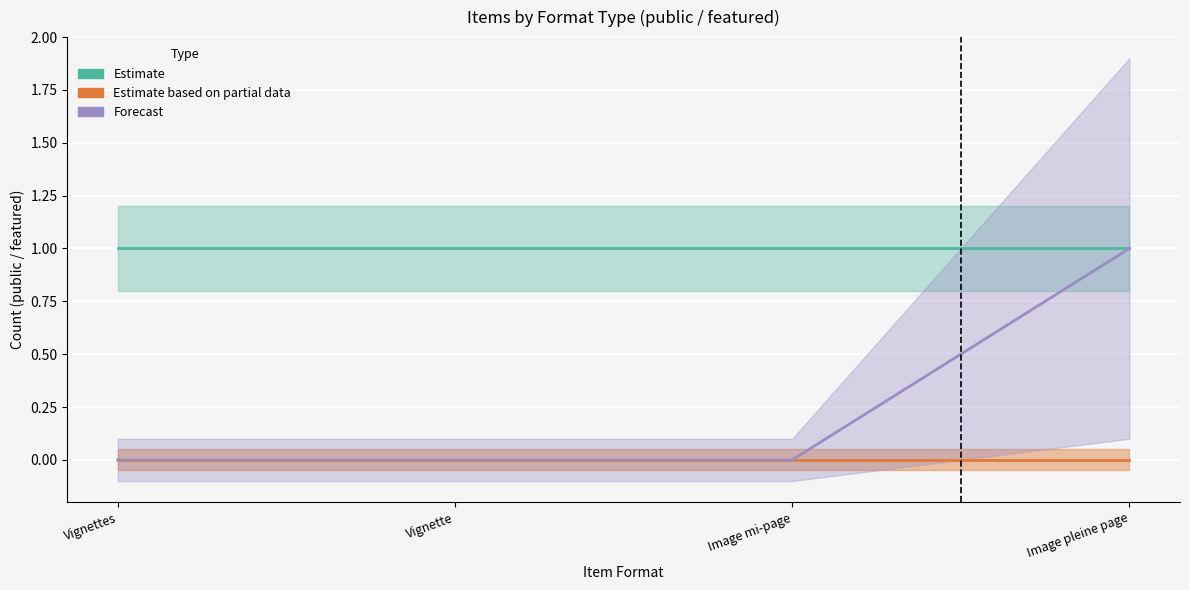

What are all the series names shown in the legend?

Estimate, Estimate based on partial data, Forecast